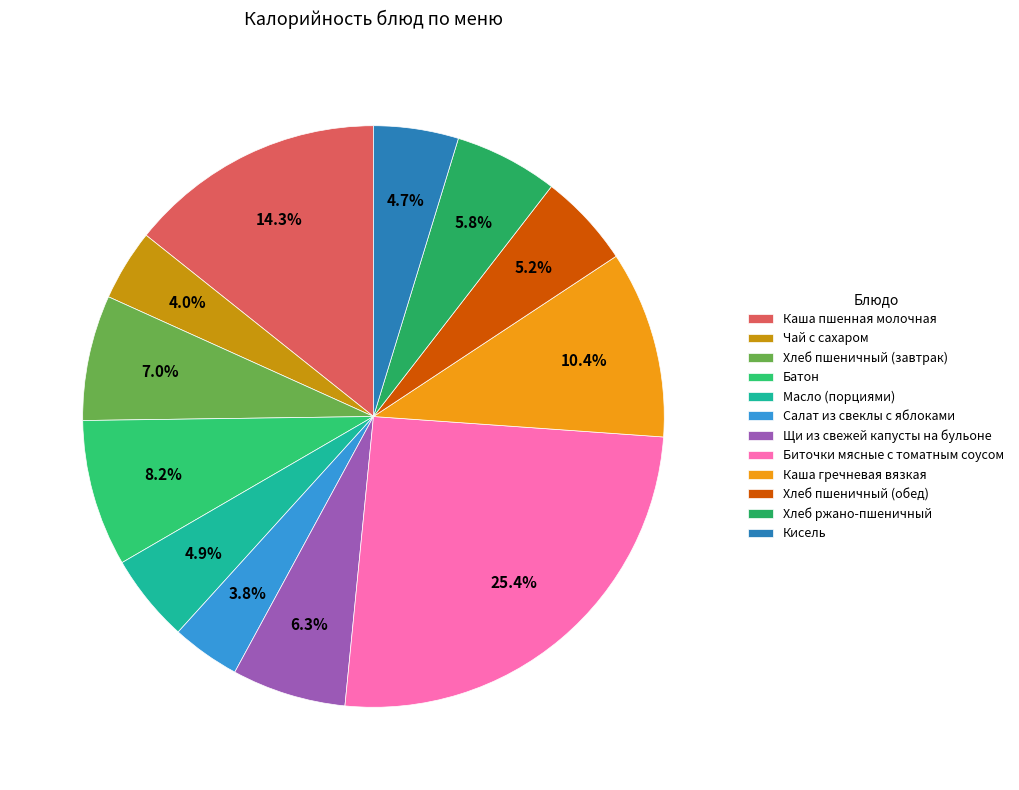

How many slices are in this pie chart?

12